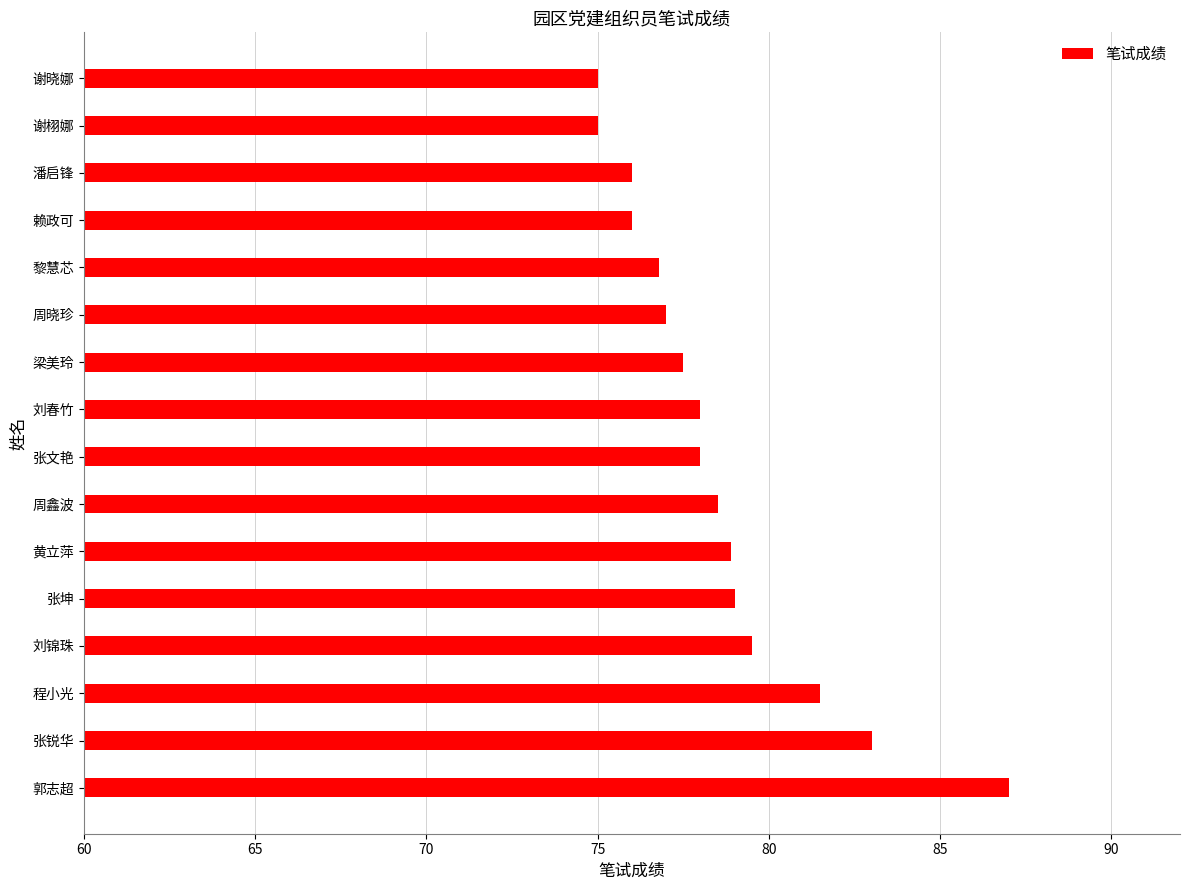

Between 谢栩娜 and 周晓珍, which is larger?

周晓珍